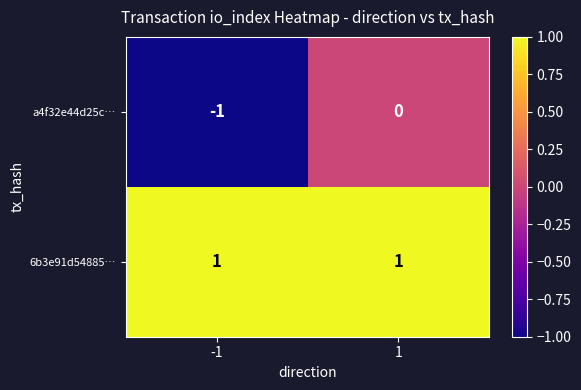

Which series changed the most between -1 and 1?

a4f32e44d25c…